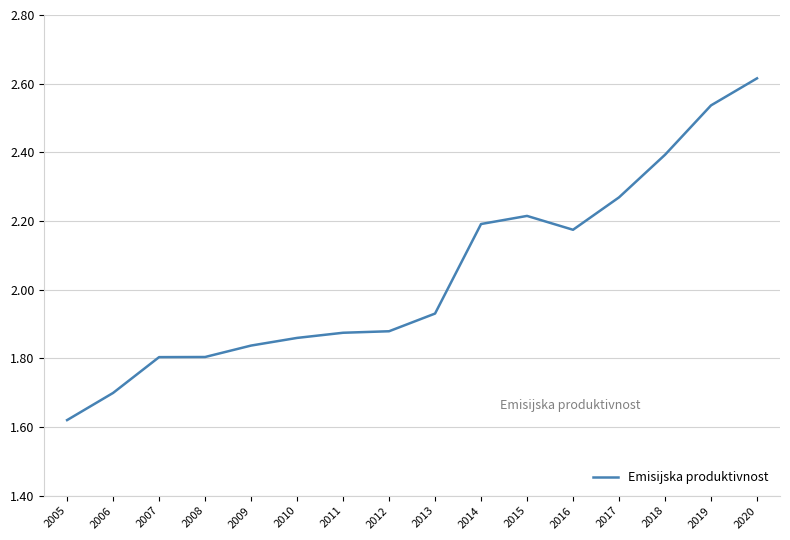

How many lines are shown in the chart?

1